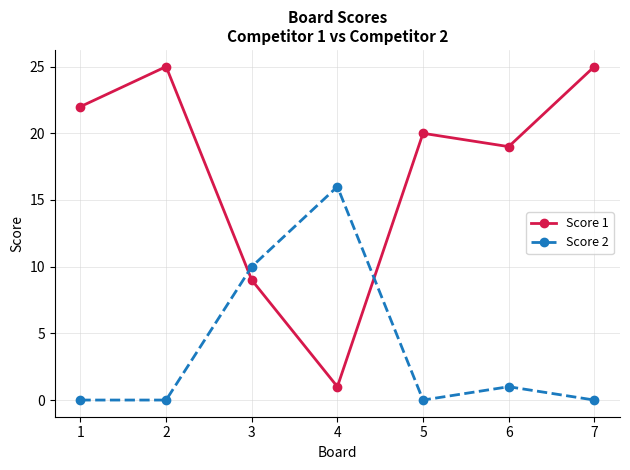

How many lines are shown in the chart?

2